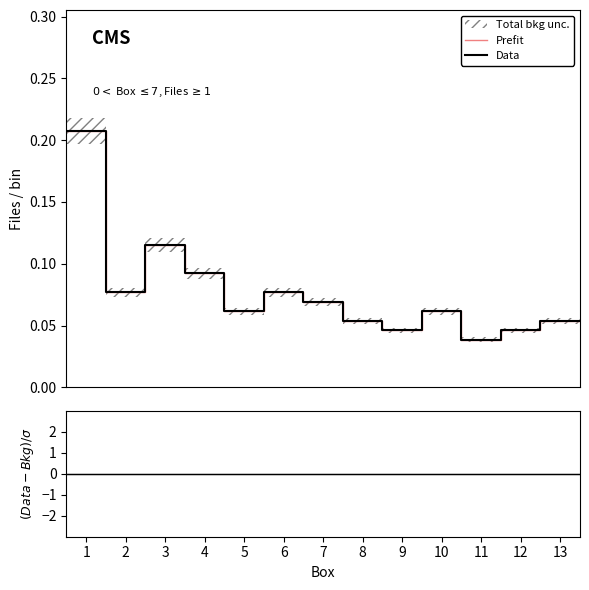

In Data, how many points are higher than both neighbors (excluding endpoints)?

3